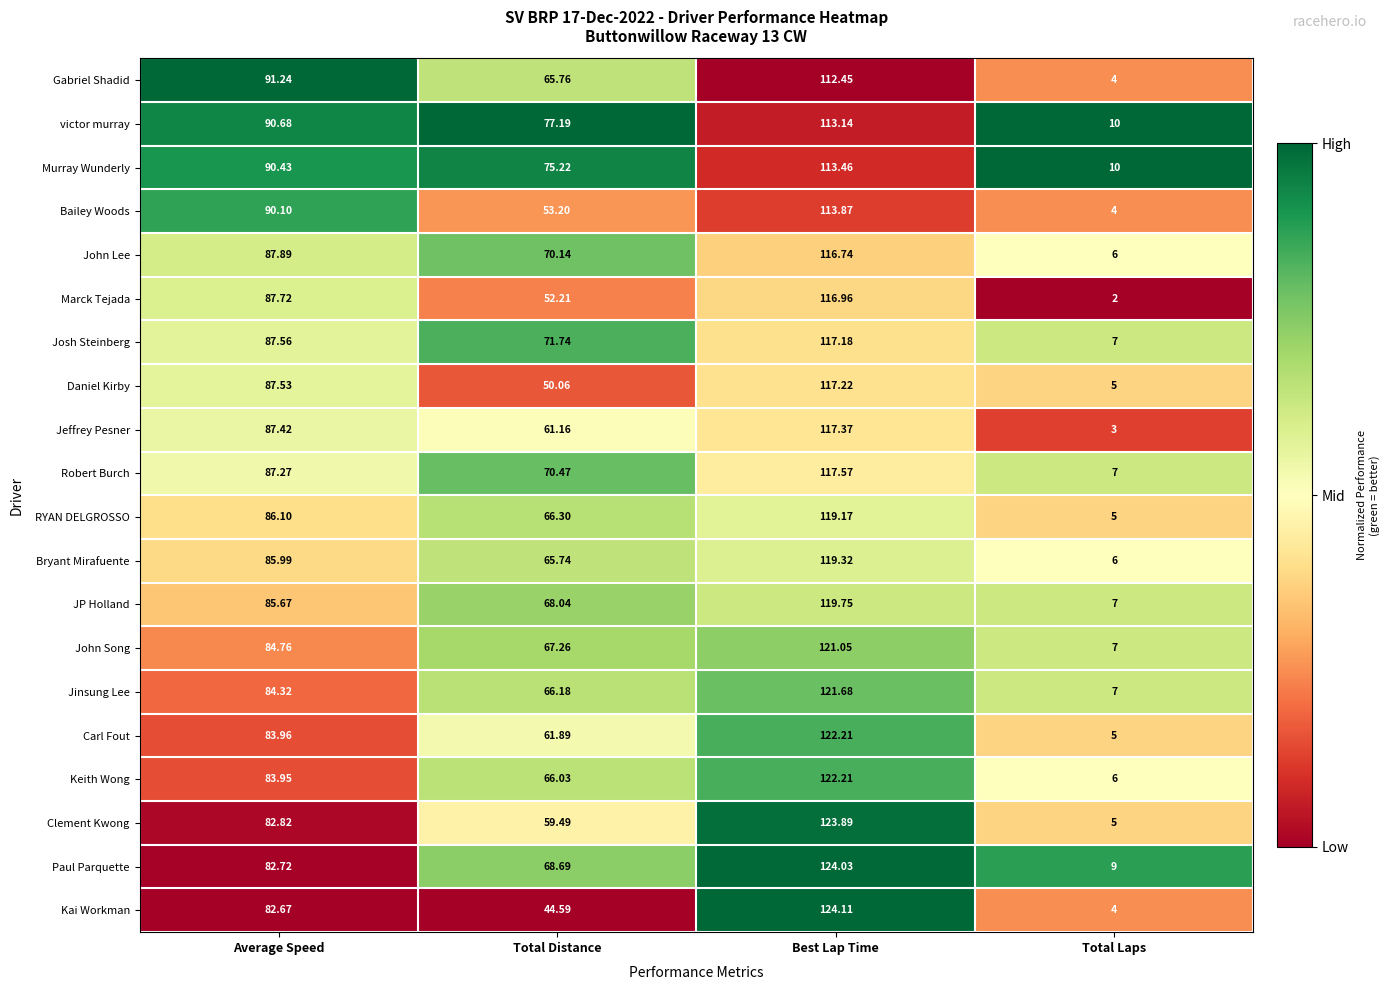

Which series has the largest range (max minus min)?

Kai Workman